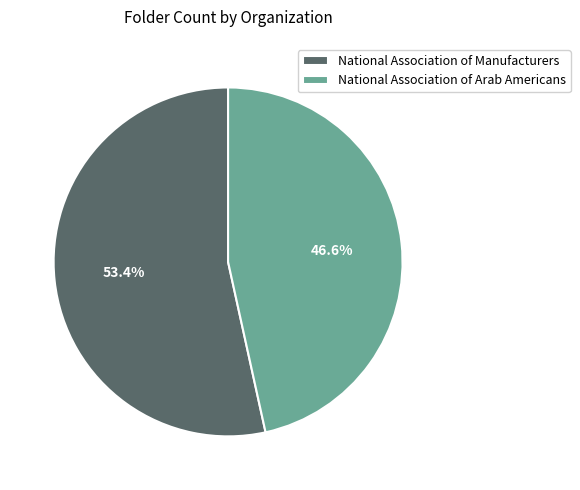

Combined, do National Association of Manufacturers and National Association of Arab Americans account for over 50%?

Yes